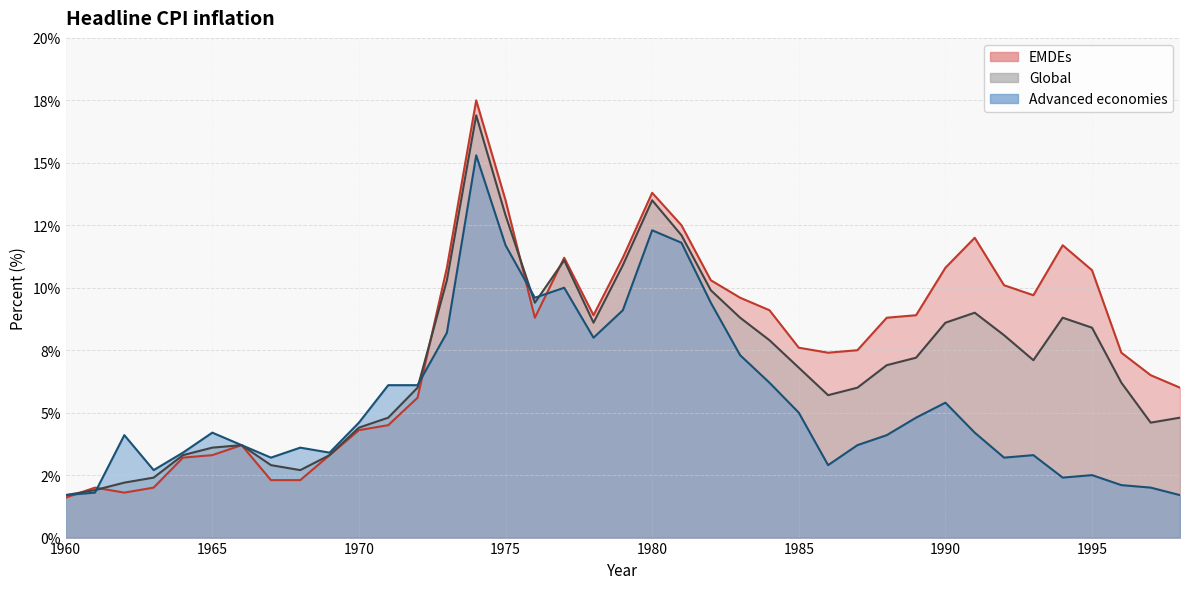

What is the average value of the EMDEs series?

7.7